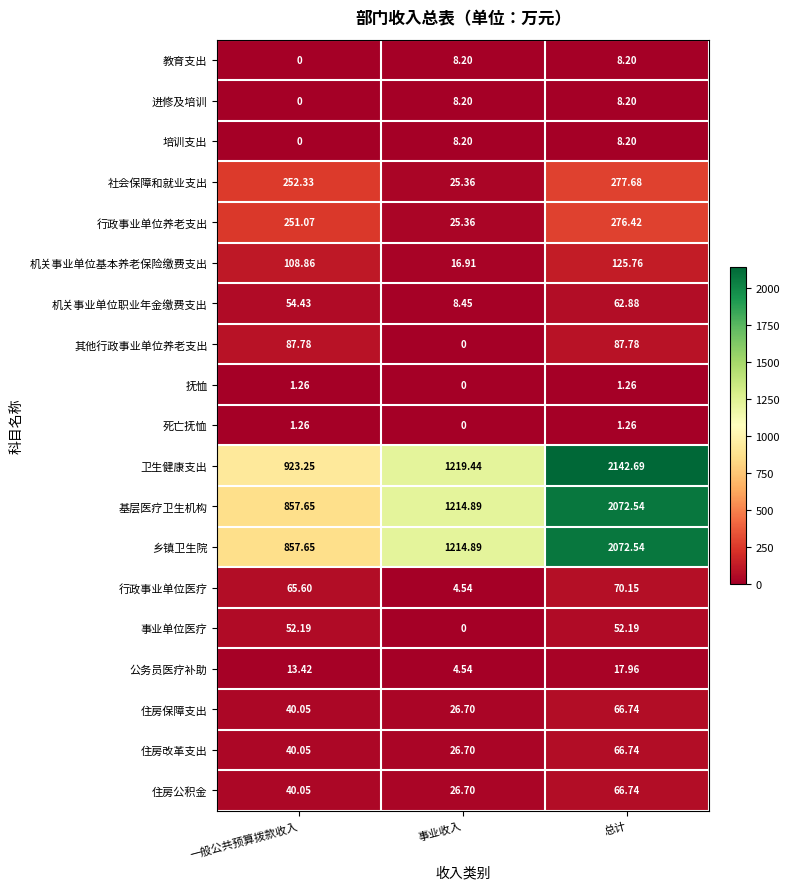

Between 一般公共预算拨款收入 and 总计, which series saw the biggest shift?

卫生健康支出